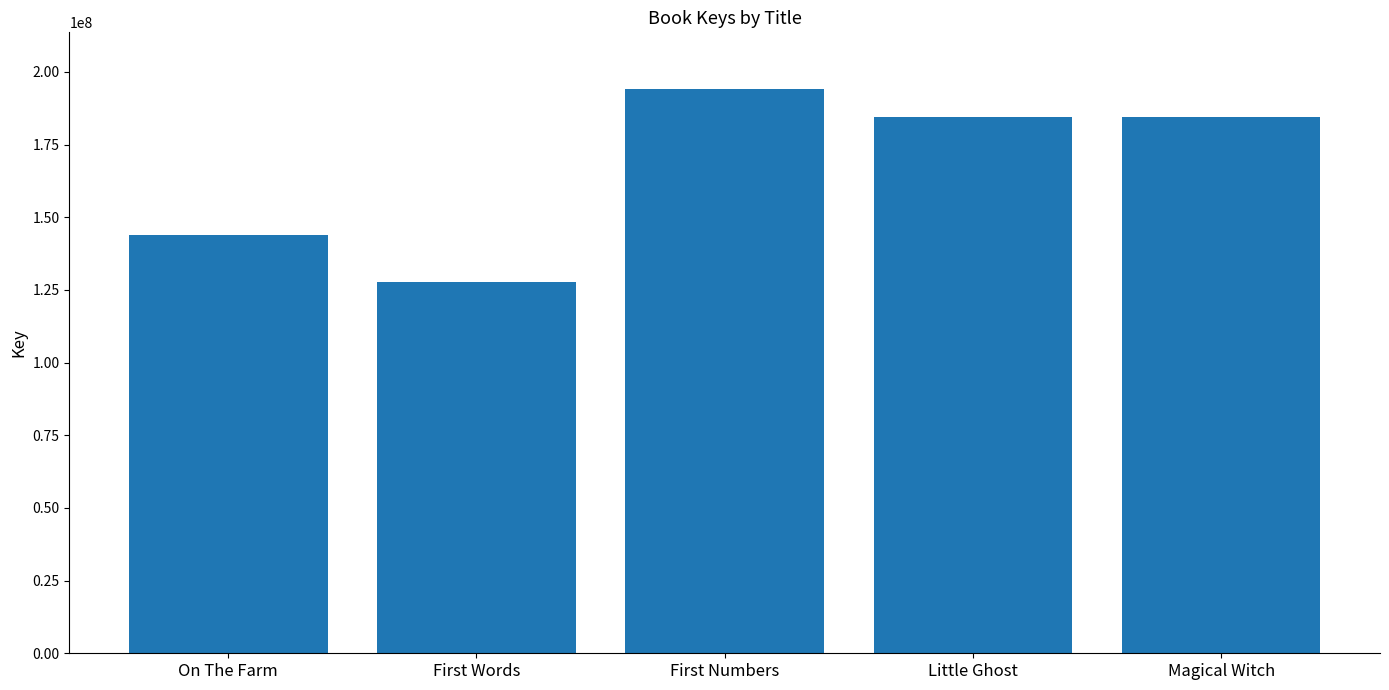

What is the difference between the values at First Words and On The Farm?

16118372